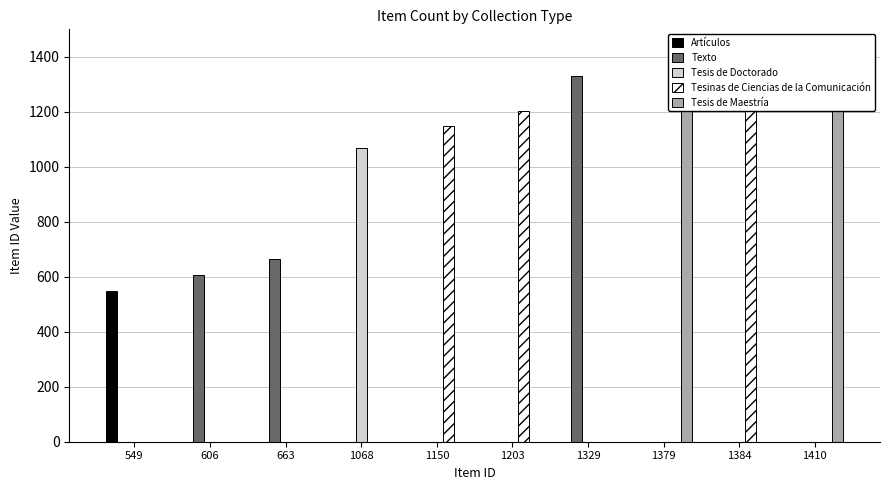

Rank the series at 1379 from highest to lowest value.

Tesis de Maestría, Artículos, Texto, Tesis de Doctorado, Tesinas de Ciencias de la Comunicación